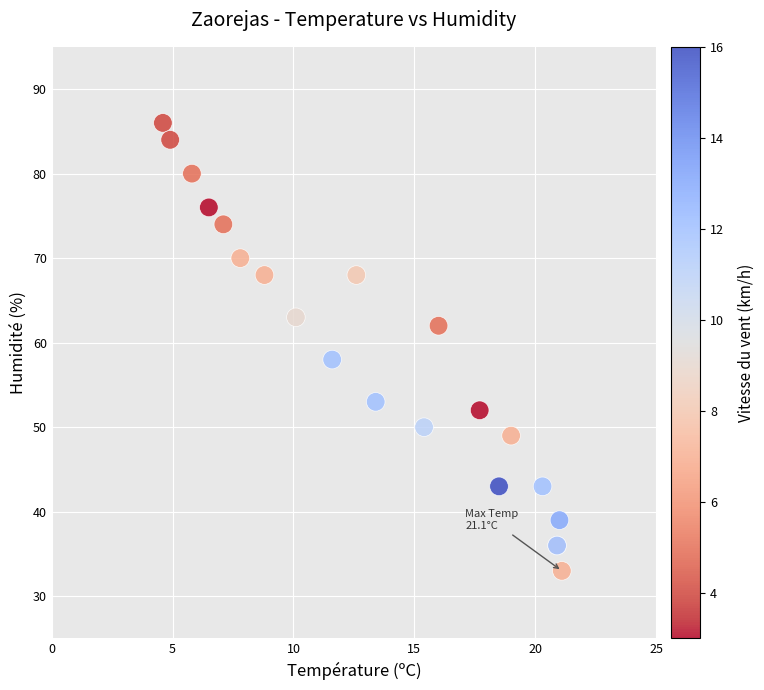

What Y value in the scatter plot is closest to 59?

58